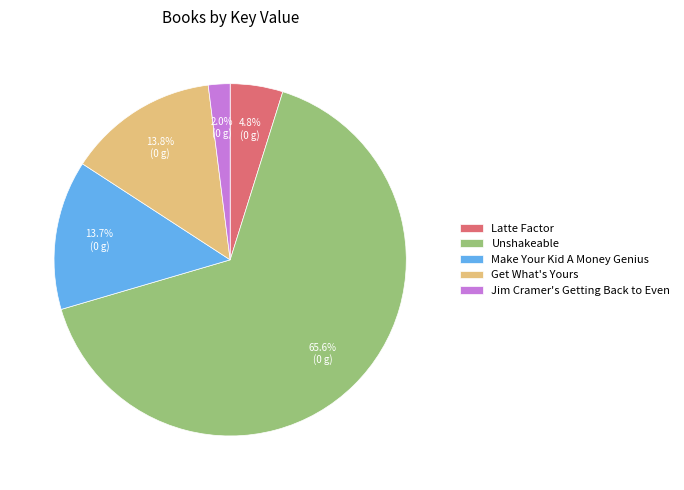

Between Unshakeable and Latte Factor, which is larger?

Unshakeable